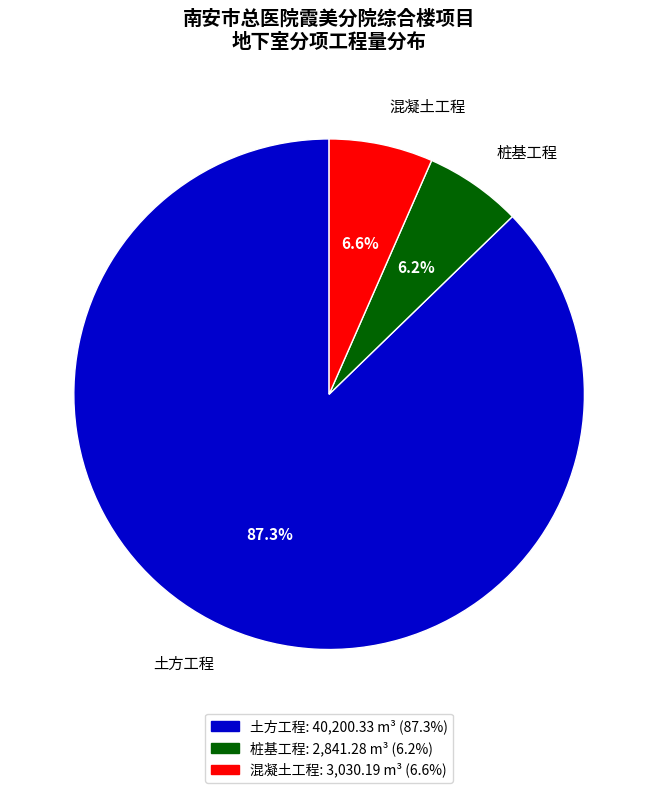

Is there any slice that represents more than half of the pie?

Yes